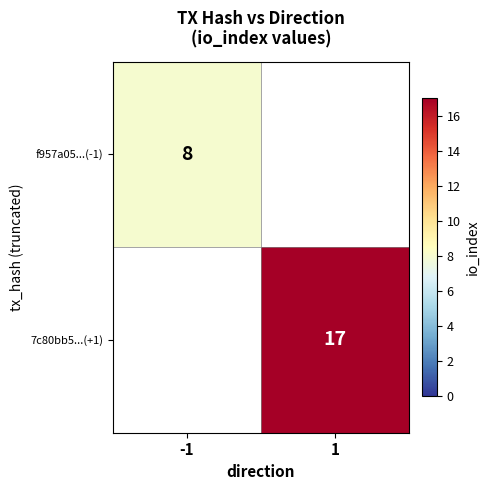

Is it true that 7c80bb5...(+1) equals 26 at 1?

False